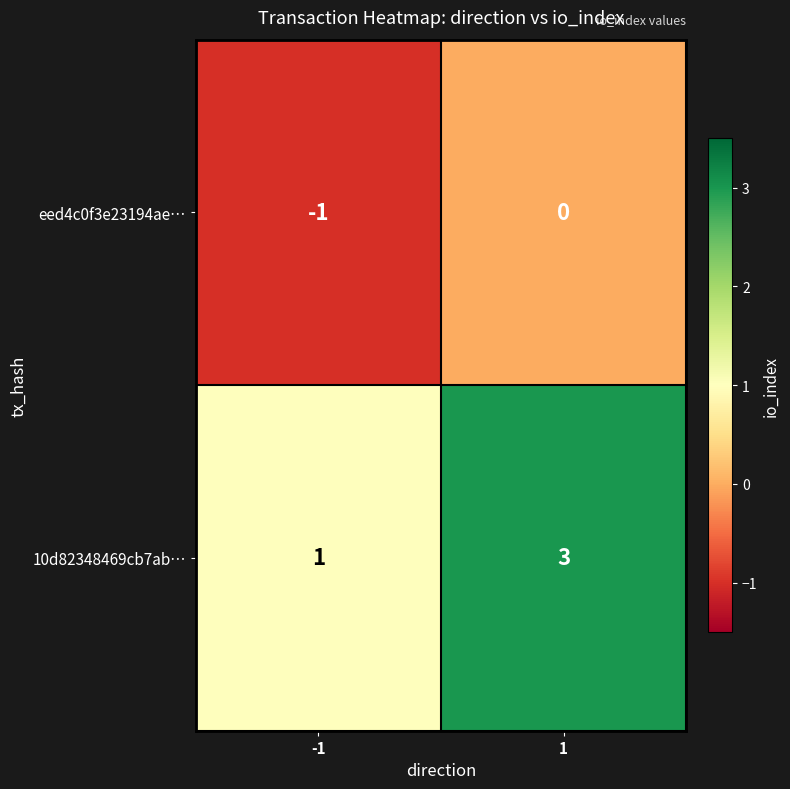

Between -1 and 1, which series saw the biggest shift?

10d82348469cb7ab…